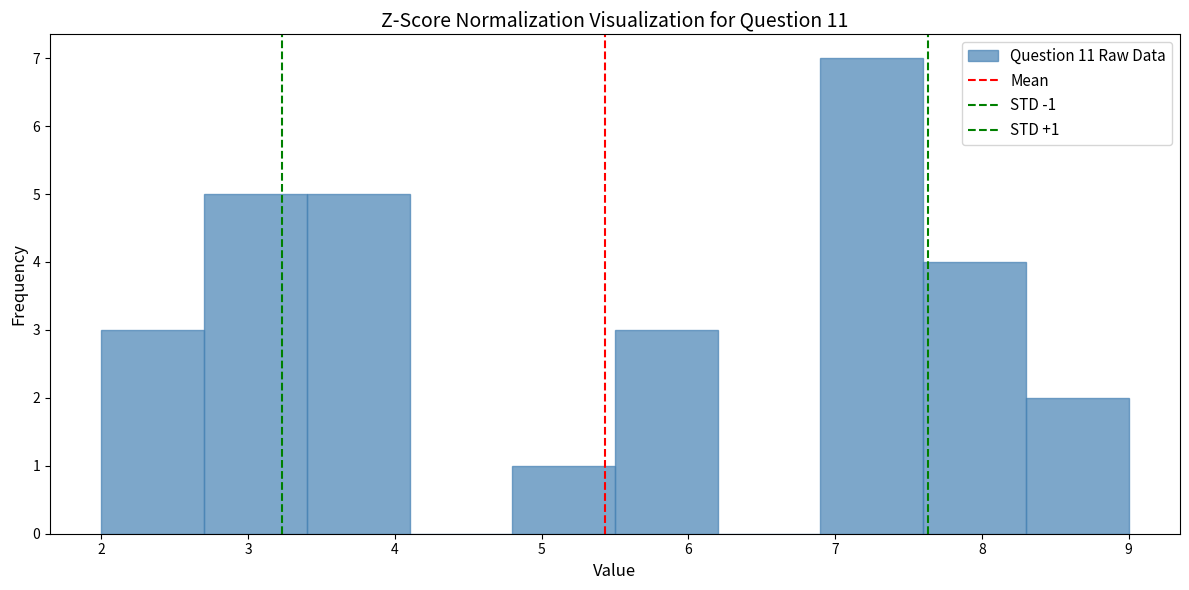

Over which range of the x-axis is the bar tallest?

6.9 to 7.6